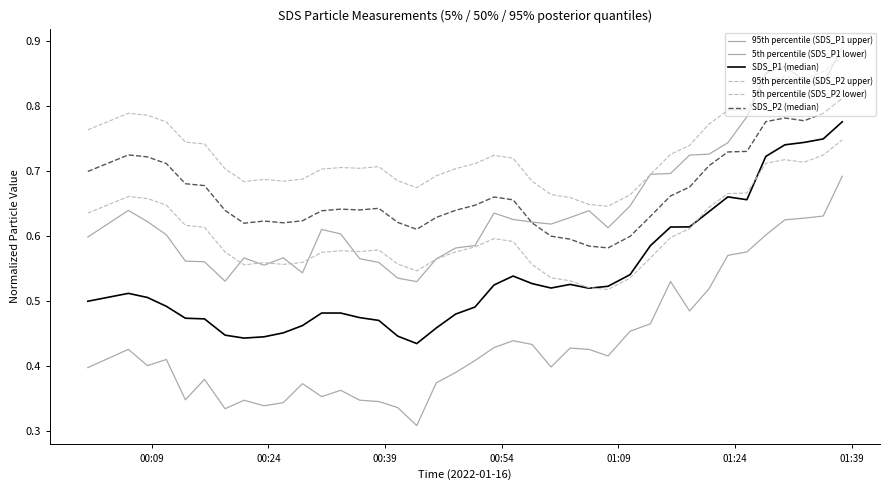

How many lines are shown in the chart?

6